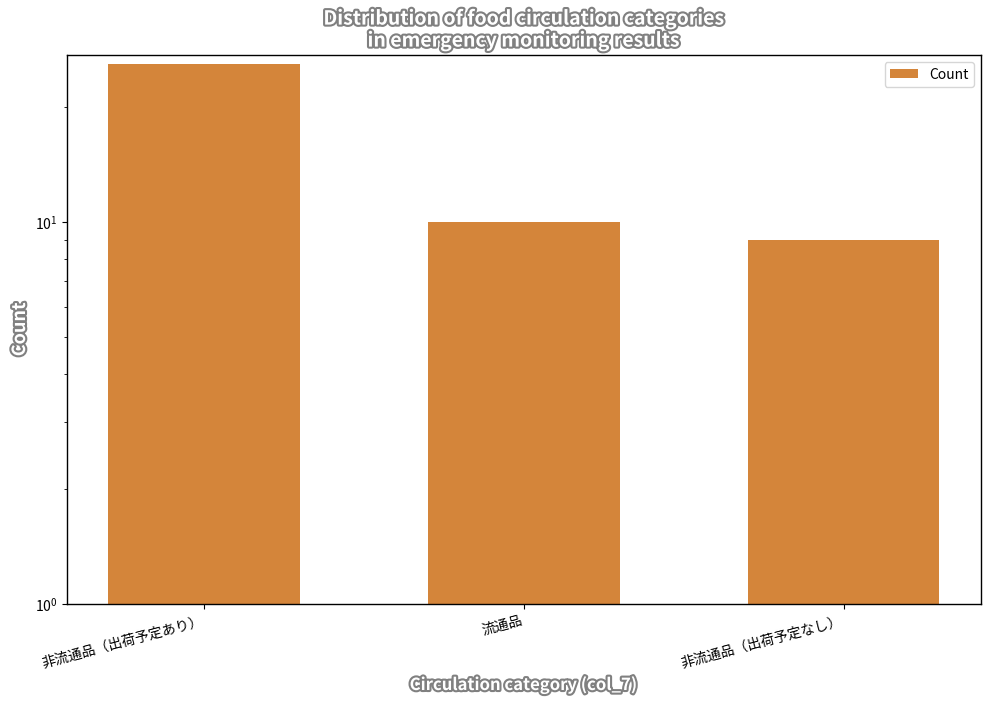

Which has a higher value, 流通品 or 非流通品（出荷予定あり）?

非流通品（出荷予定あり）